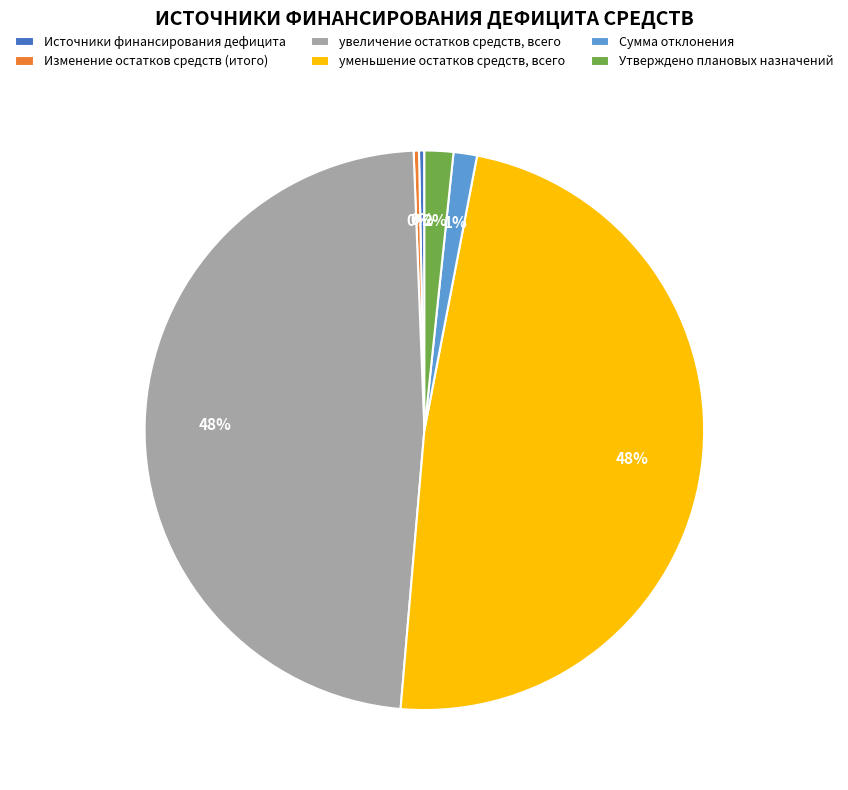

Combined, do увеличение остатков средств, всего and уменьшение остатков средств, всего account for over 50%?

Yes